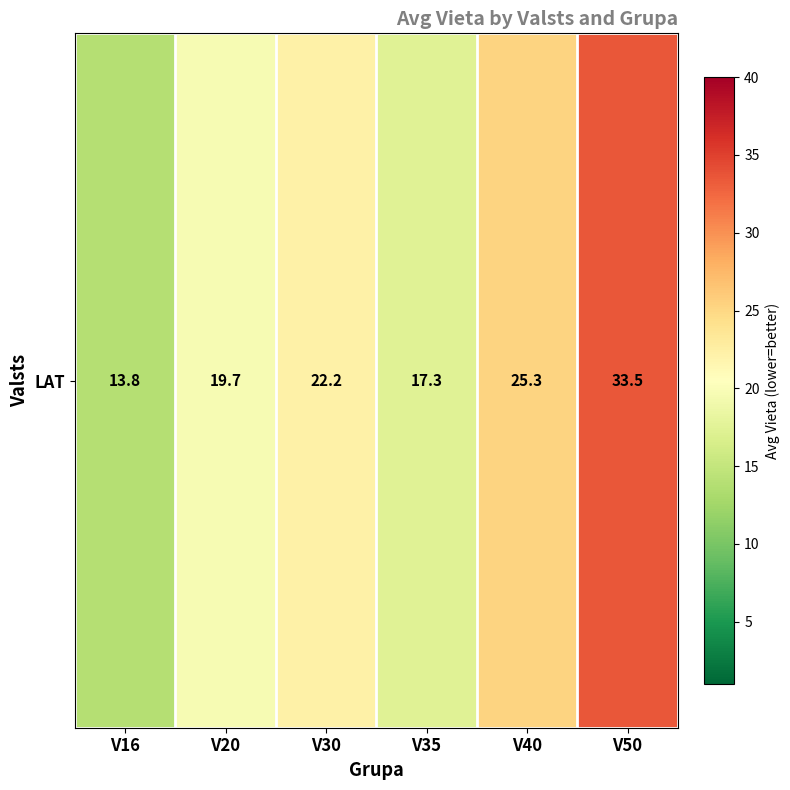

True or false: the data shows 22.2 at V30.

True